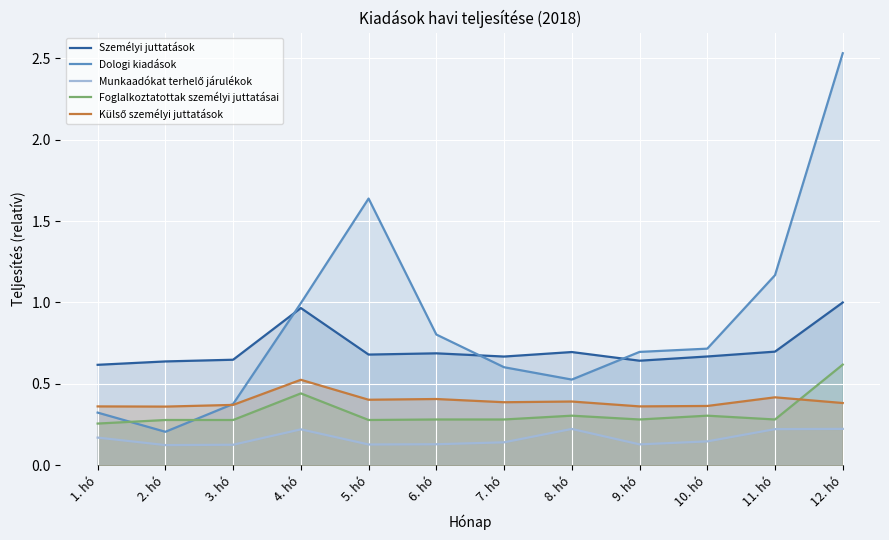

What is the value of the Személyi juttatások point at the 10th from the left?

0.7